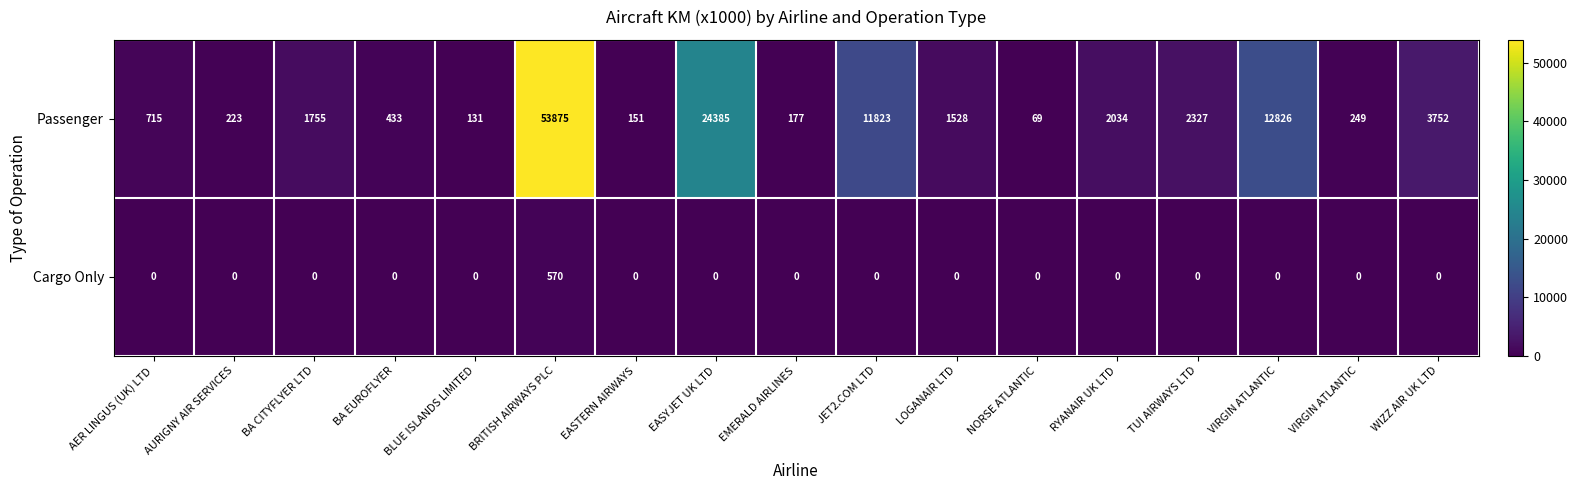

Which label corresponds to the smallest value in the chart?

AER LINGUS (UK) LTD